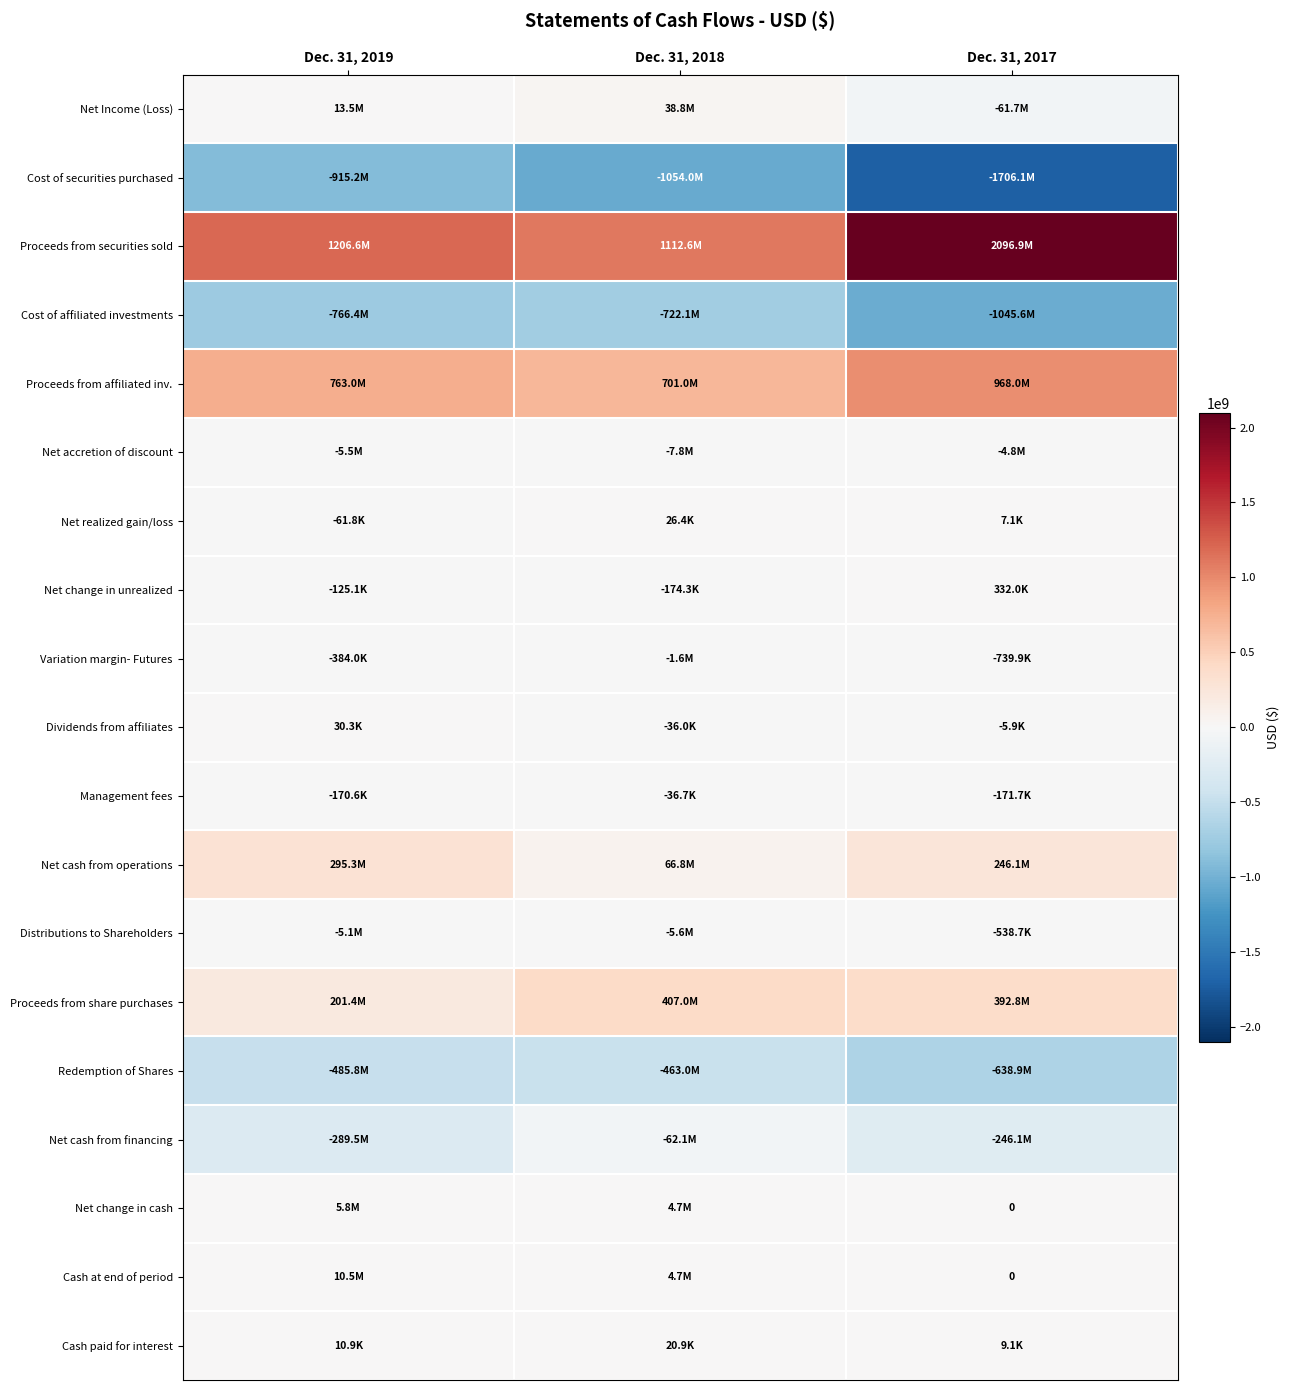

Which has a higher value, Dec. 31, 2018 or Dec. 31, 2017?

Dec. 31, 2018